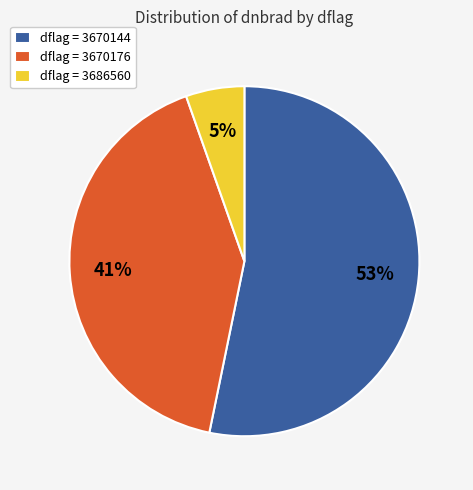

Count the number of slices in the pie.

3